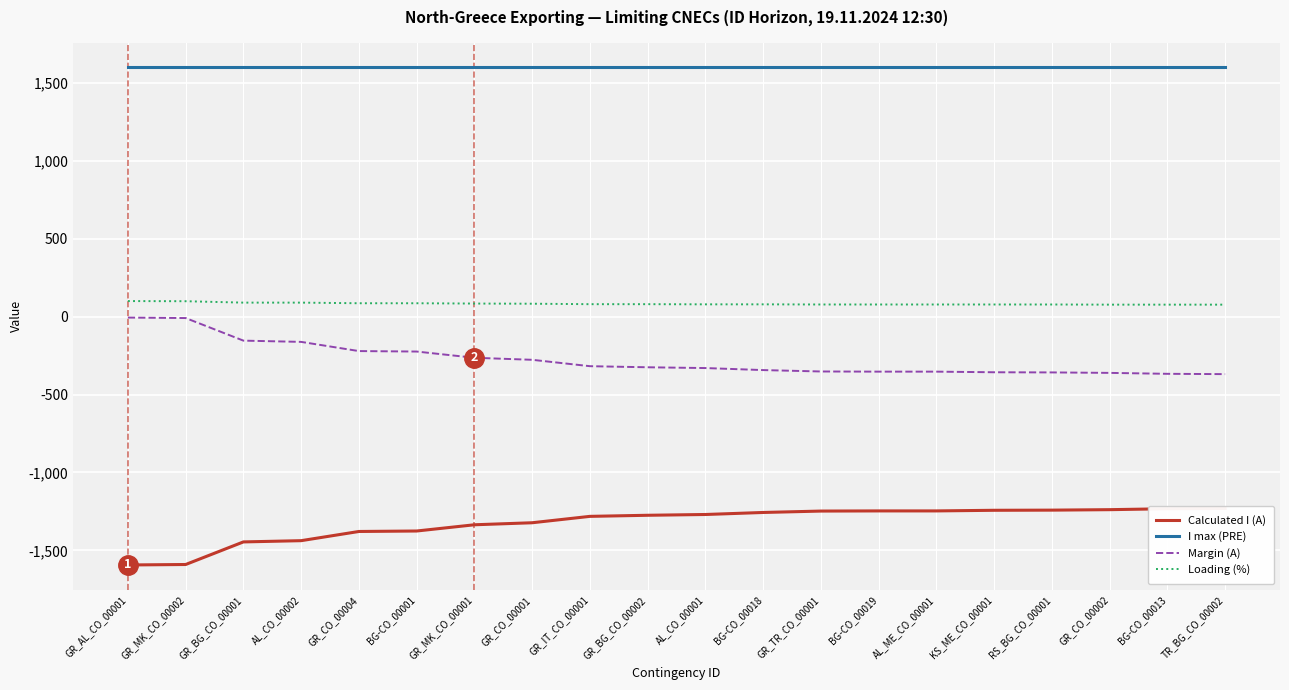

What are all the series names shown in the legend?

Calculated I (A), I max (PRE), Margin (A), Loading (%)